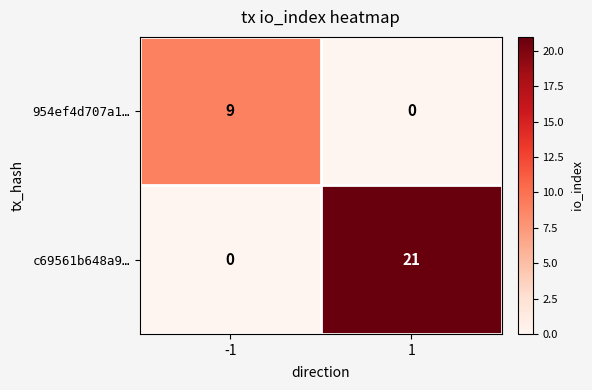

How many categories are shown in the chart?

2